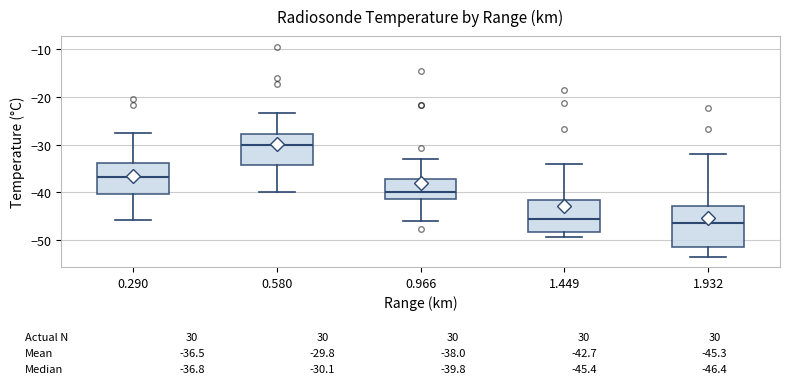

Which box is the tallest, from its lower edge to its upper edge?

1.932